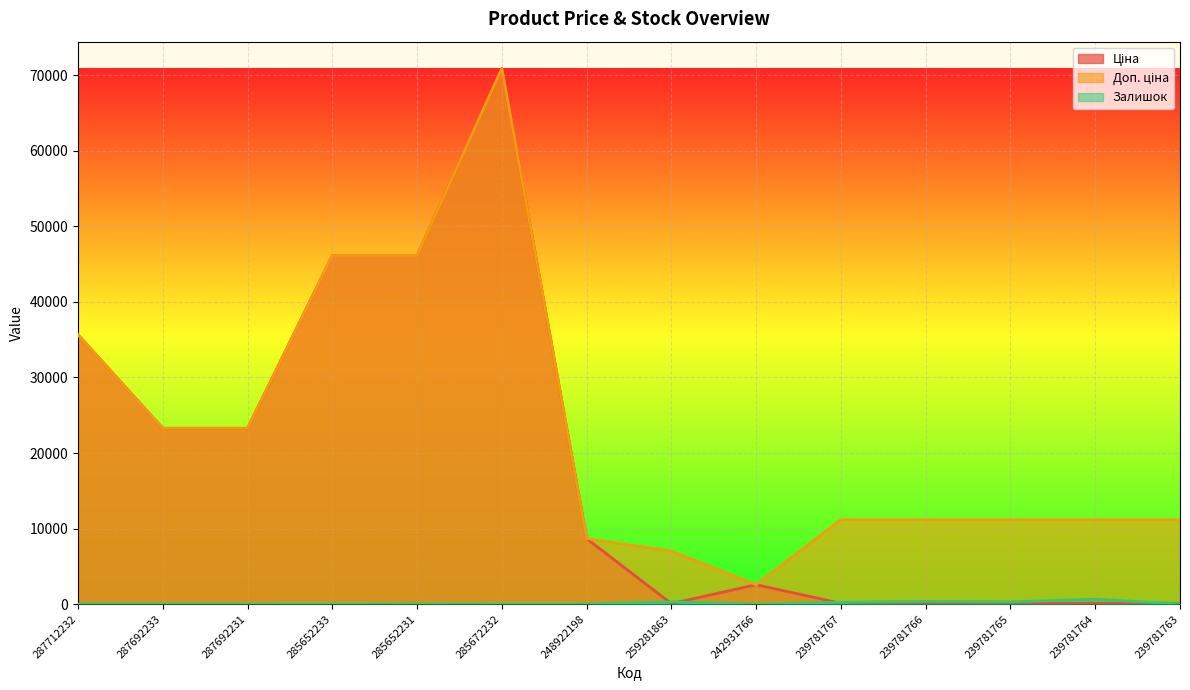

What is the value of the Доп. ціна point at the 3rd from the left?

23278.2